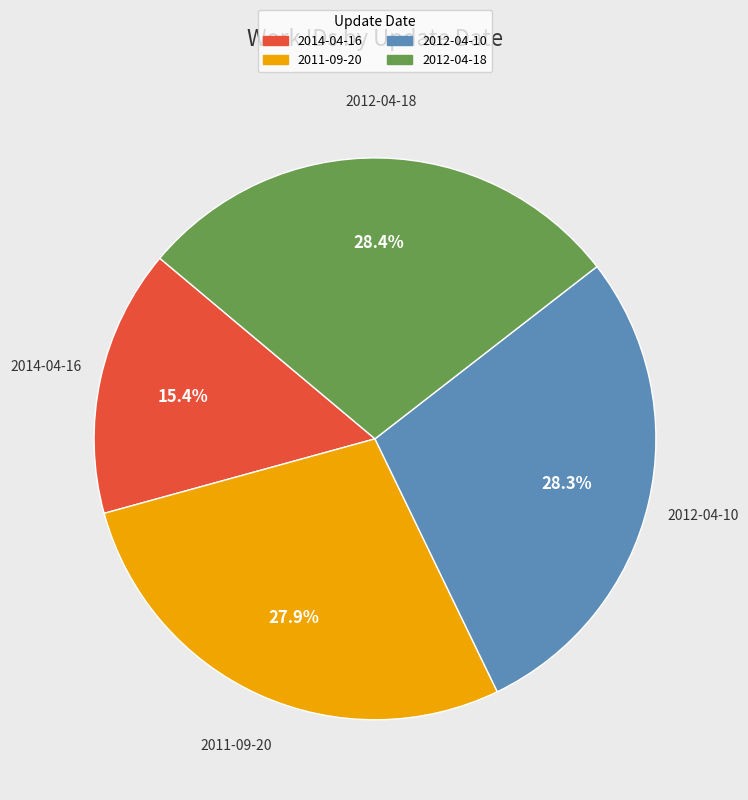

True or false: 2011-09-20 accounts for 15% of the total.

False